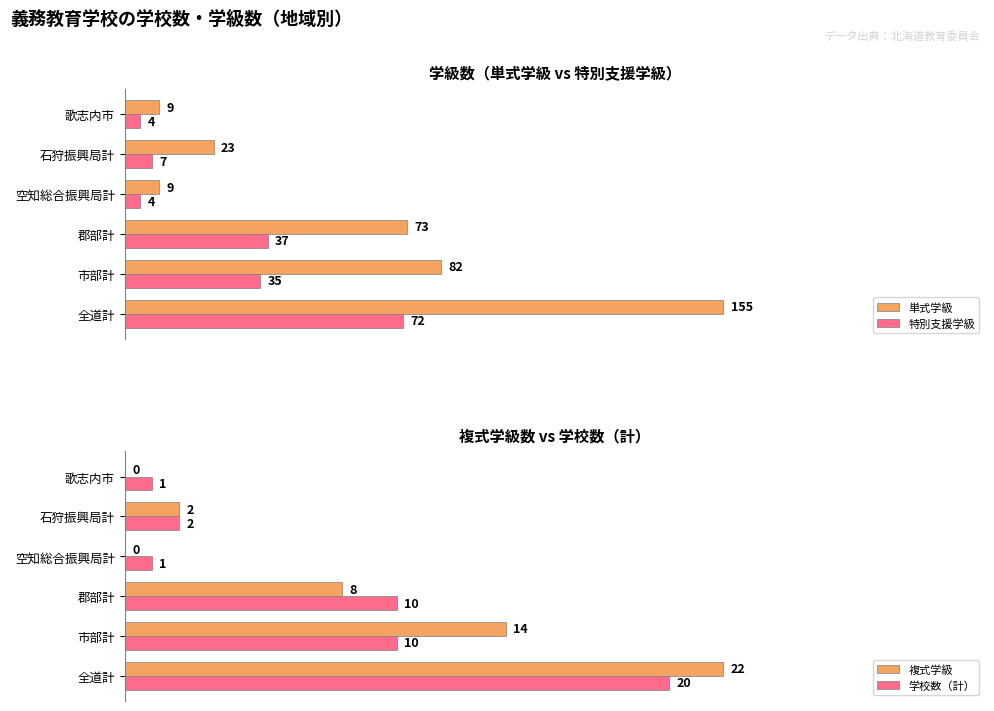

Is the value of 単式学級 at 0 greater than the value of 学校数（計） at 0?

Yes